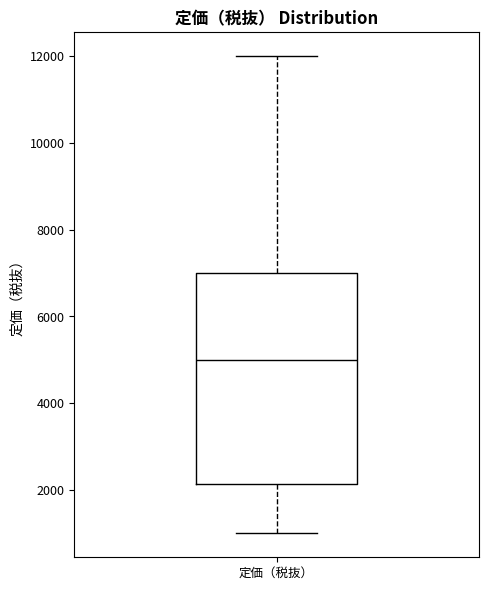

Transcribe this box plot: give where the median line is, the range the box spans, and where the two whiskers end, as read against the y-axis. The values are not printed on the chart, so give them approximately, as read against the axis.

median 5000, box 2200 to 7000, whiskers 1000 to 12000